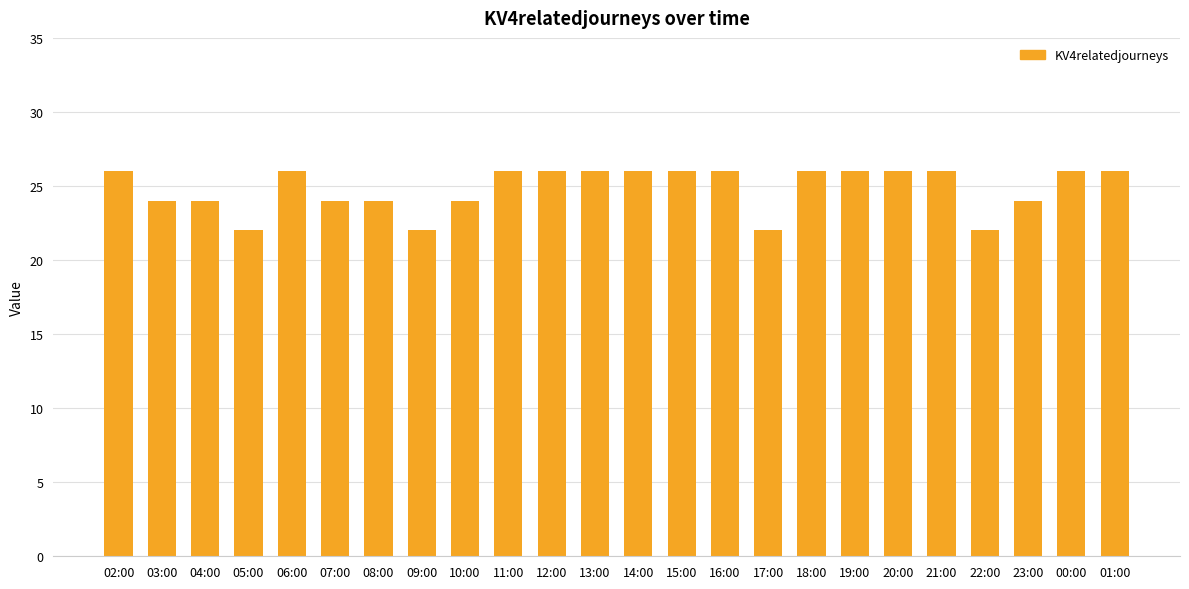

What is the maximum value shown in the chart?

26